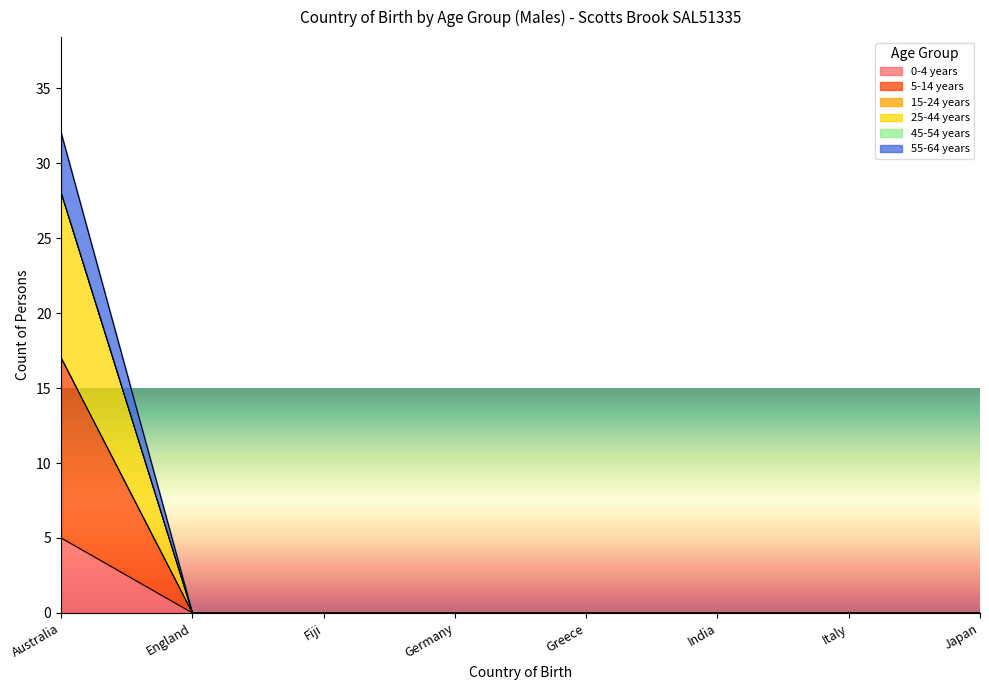

What is the label of the 2nd point from the right?

Italy